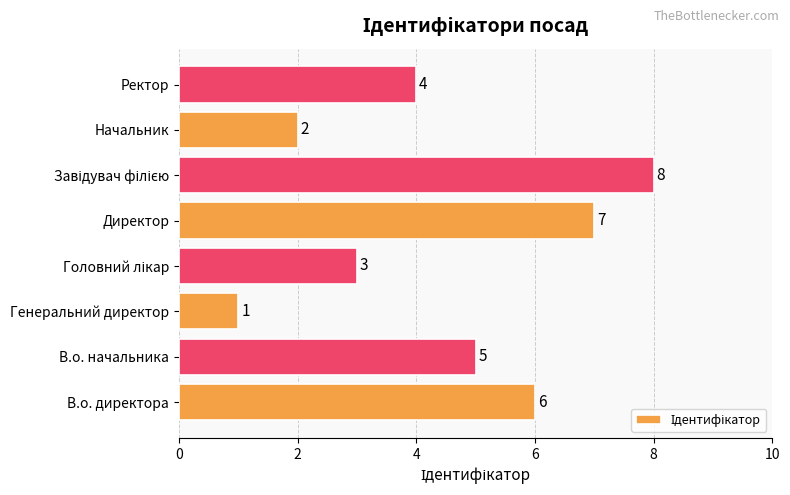

Where is the data nearest to the value 4?

Ректор